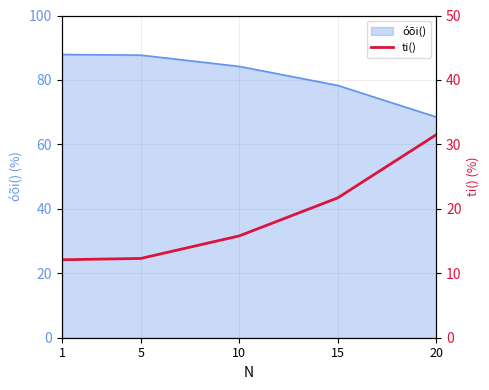

What is the smallest value displayed?

12.1